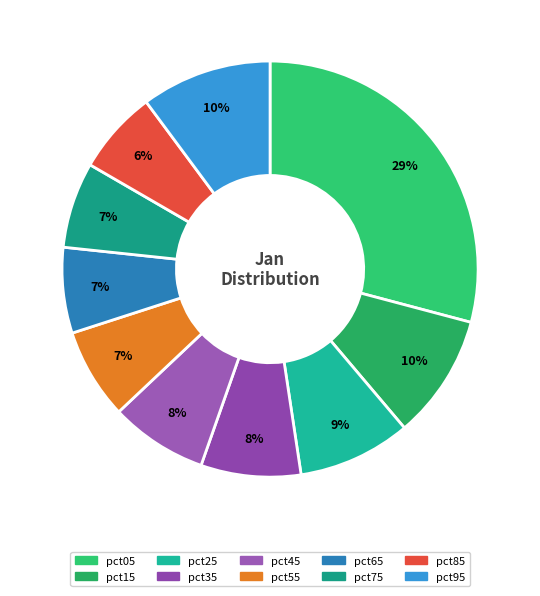

What percentage is the pct55 slice, to the nearest percent?

7%